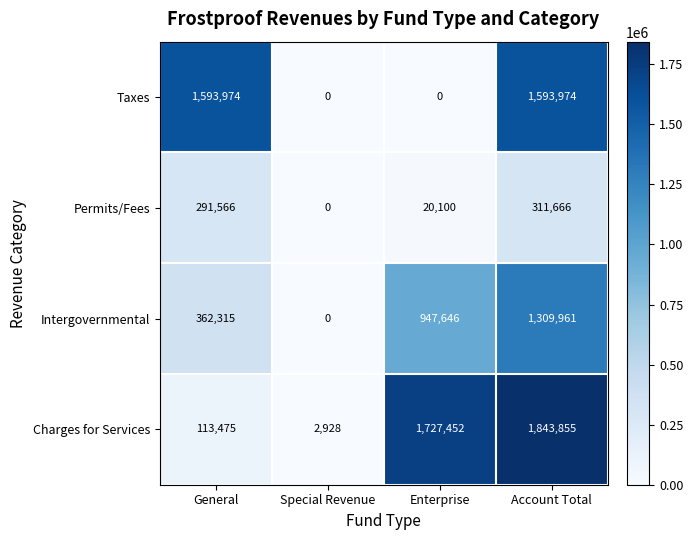

What is the difference between the second highest and second lowest values in the Intergovernmental series?

585331